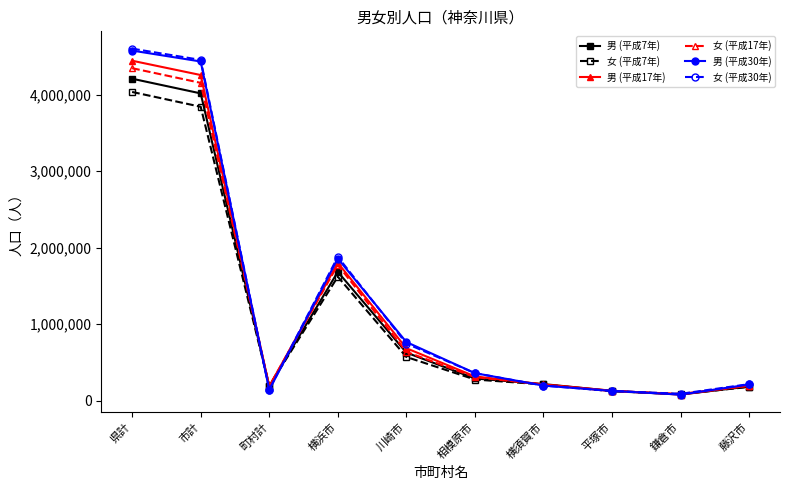

Count the number of categories in the chart.

10